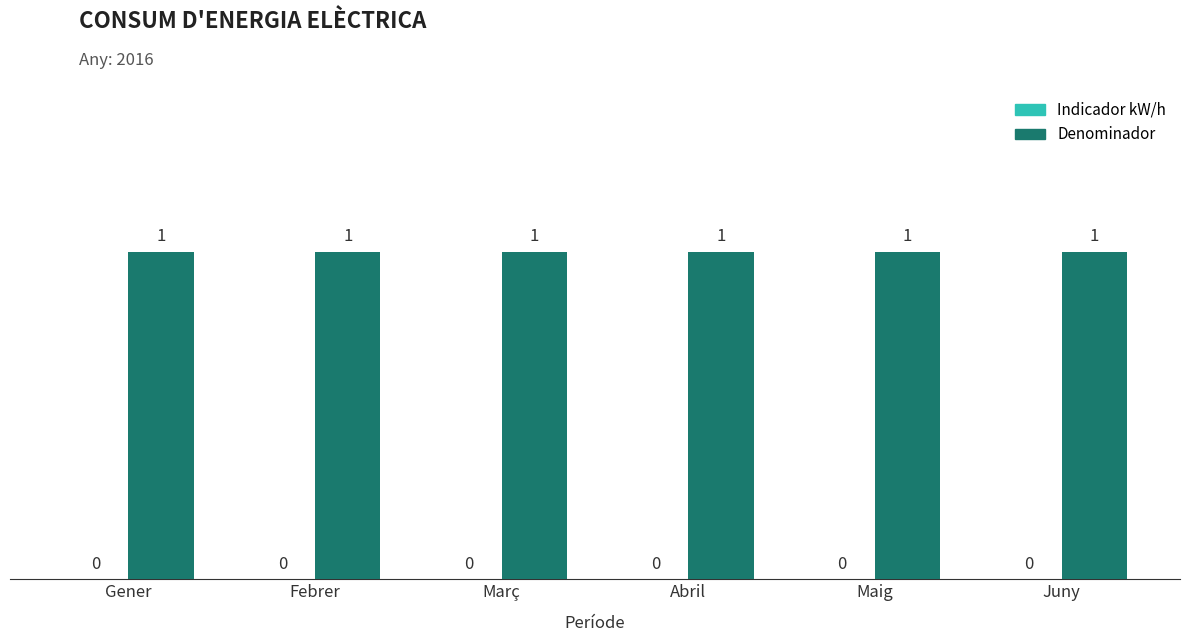

What is the total value across all series at Febrer?

1